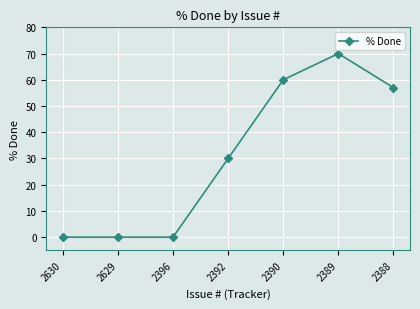

Which has a higher value, 2629 or 2392?

2392